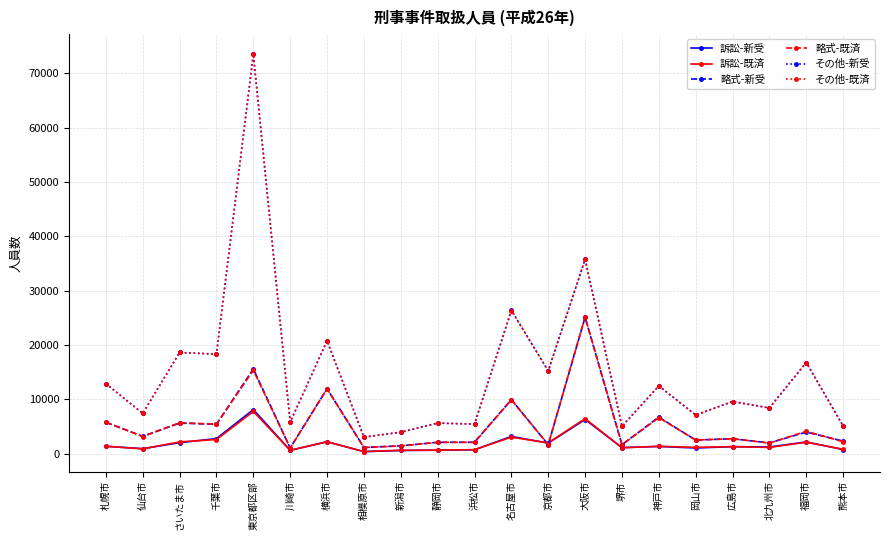

True or false: 略式-既済 has more than 0 interior local peaks.

True